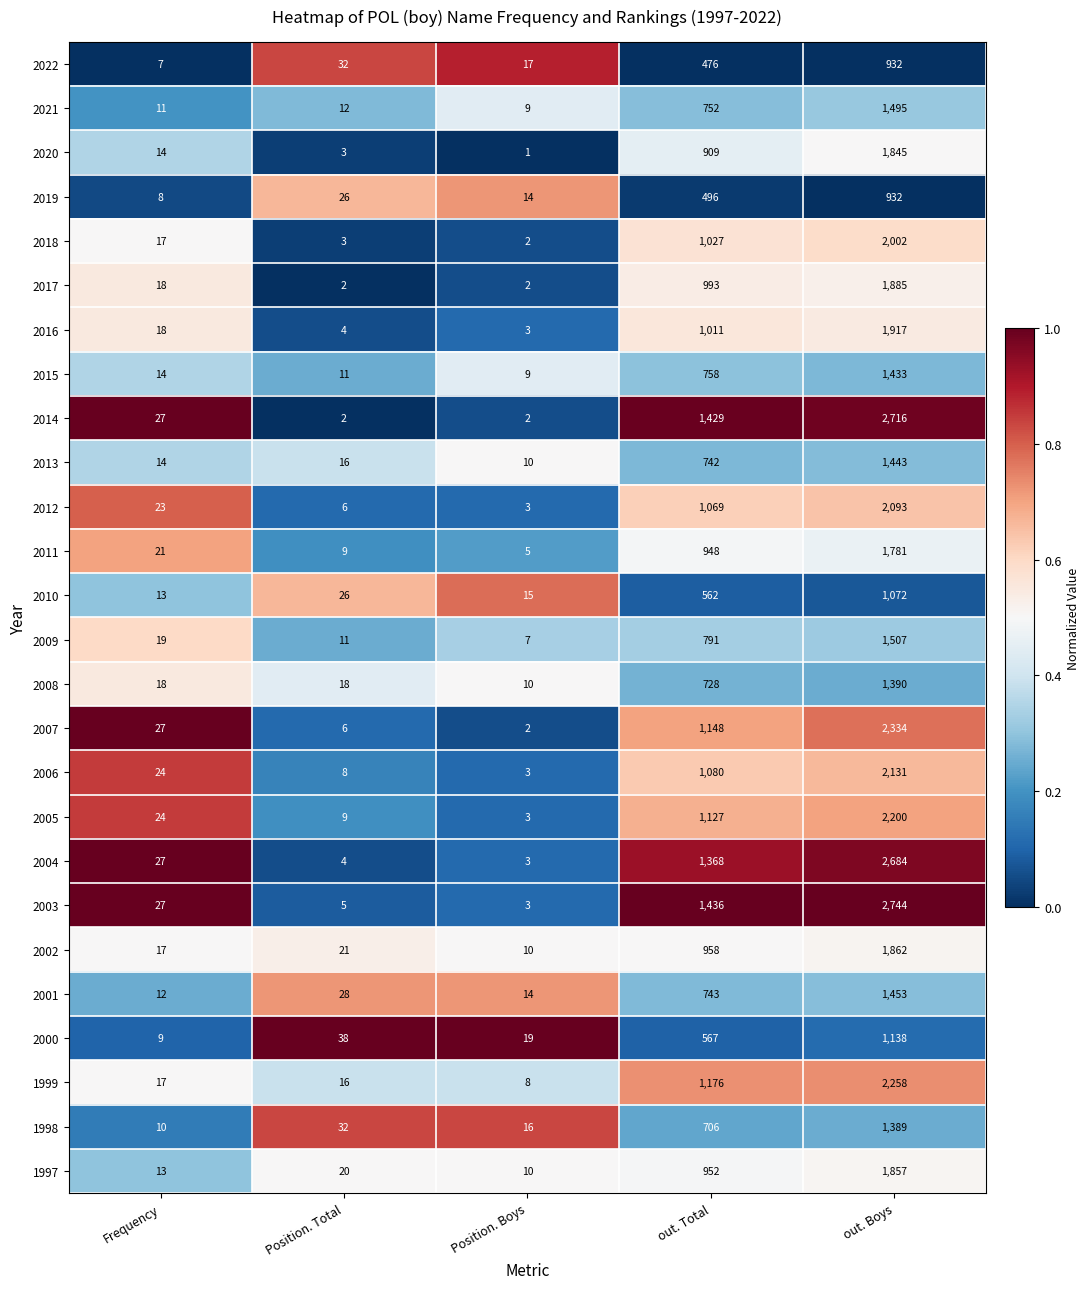

True or false: 2020 has a value of 1 at Position. Boys.

True